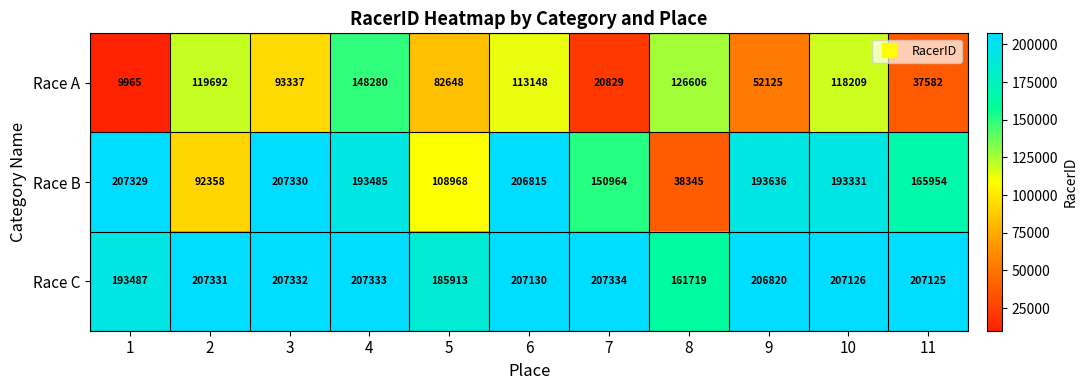

True or false: Race A has a value of 93337 at 3.

True